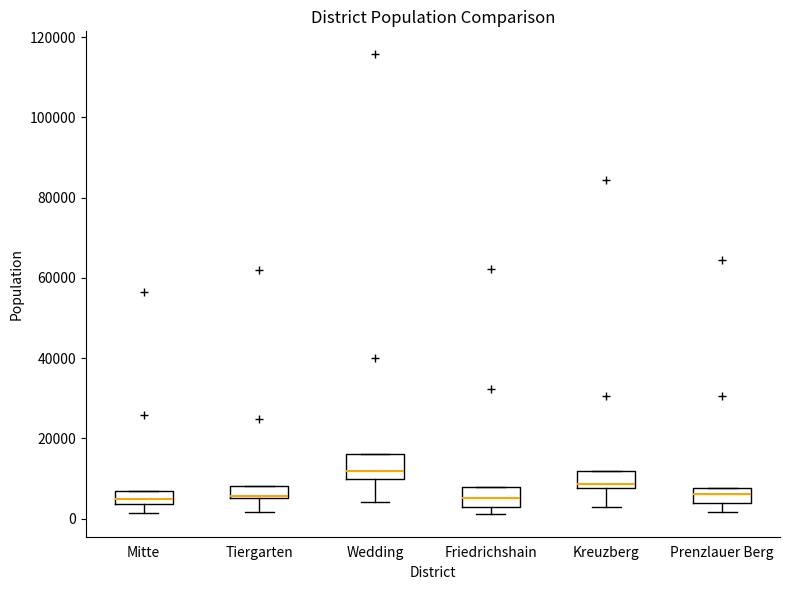

Where does the median line of the box for Wedding sit on the y-axis? The values are not printed on the chart, so give them approximately, as read against the axis.

12000